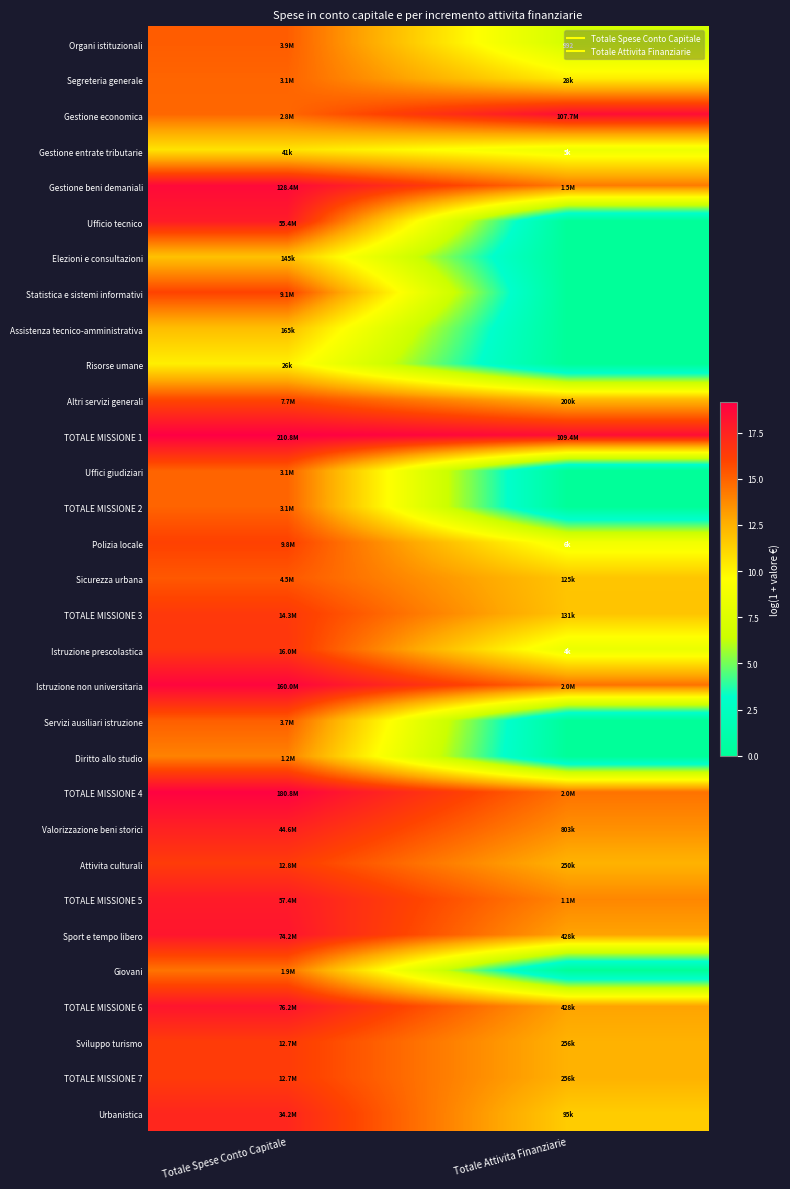

At how many categories does at least one series exceed 6?

2